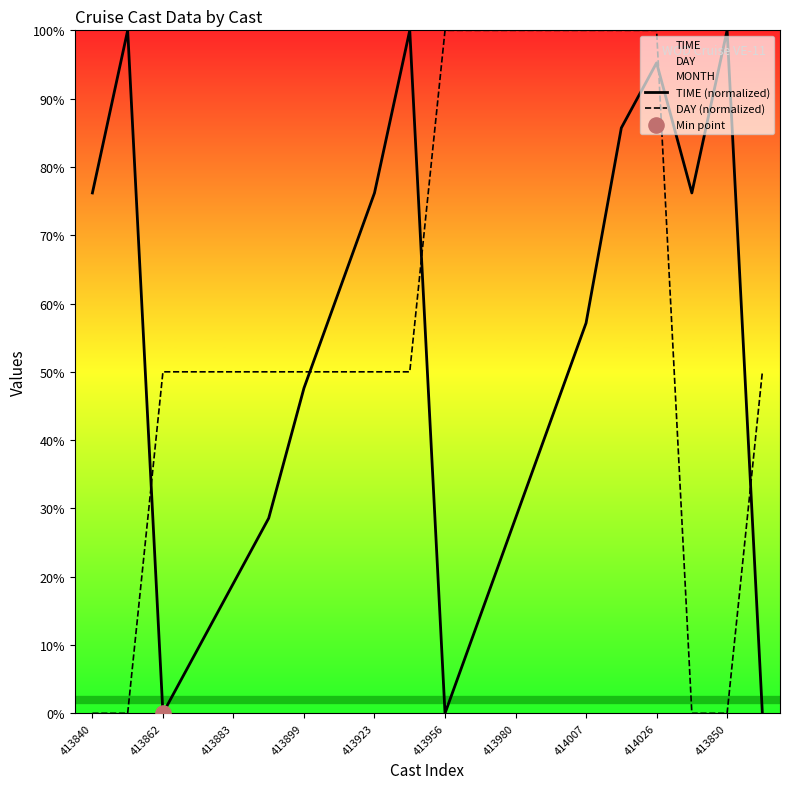

Which series reaches the maximum Y coordinate?

TIME (normalized)